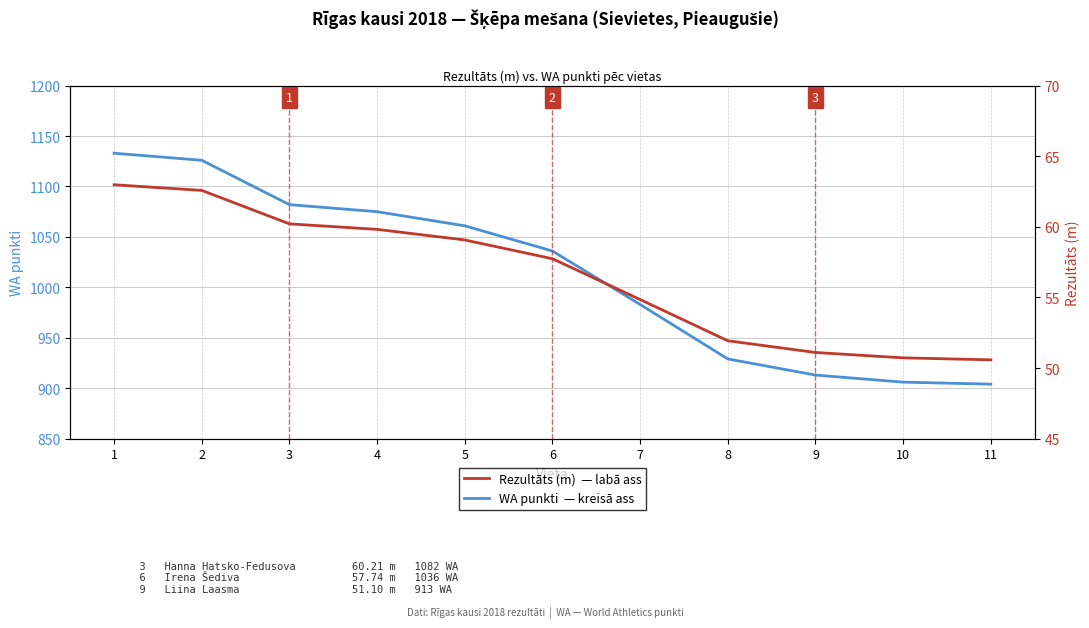

True or false: WA punkti has more than 2 interior local peaks.

False